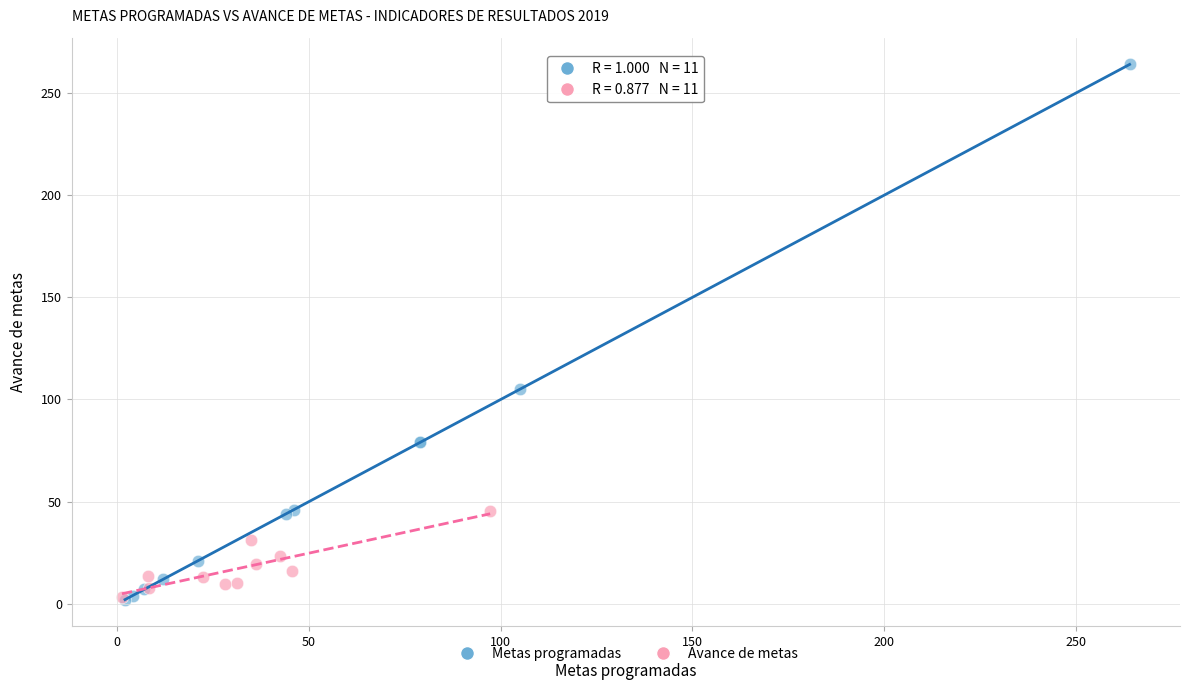

What are all the series names shown in the legend?

Metas programadas, Avance de metas